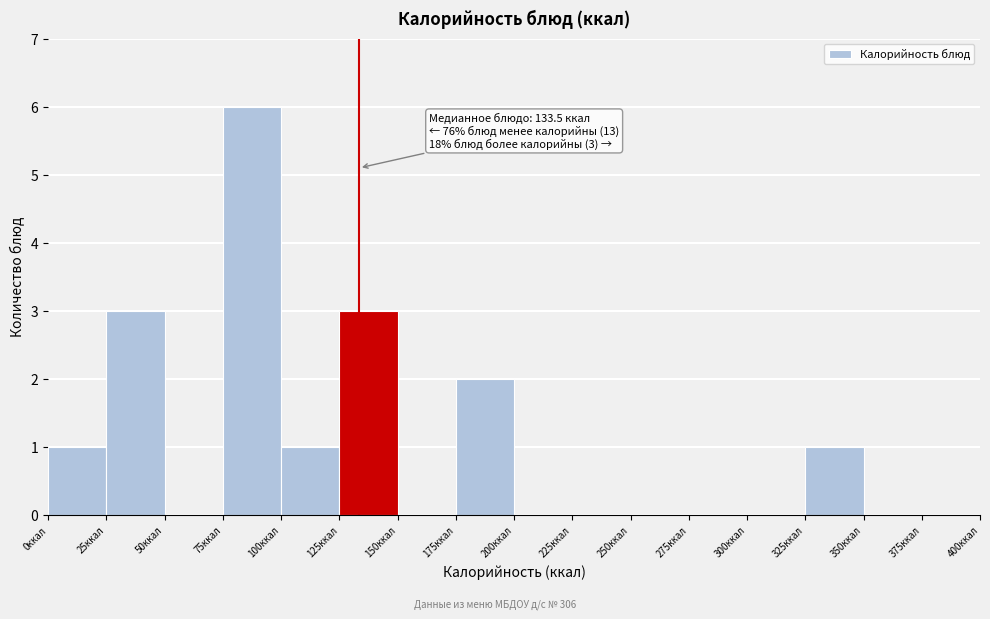

Which range on the x-axis has the tallest bar?

75 to 100